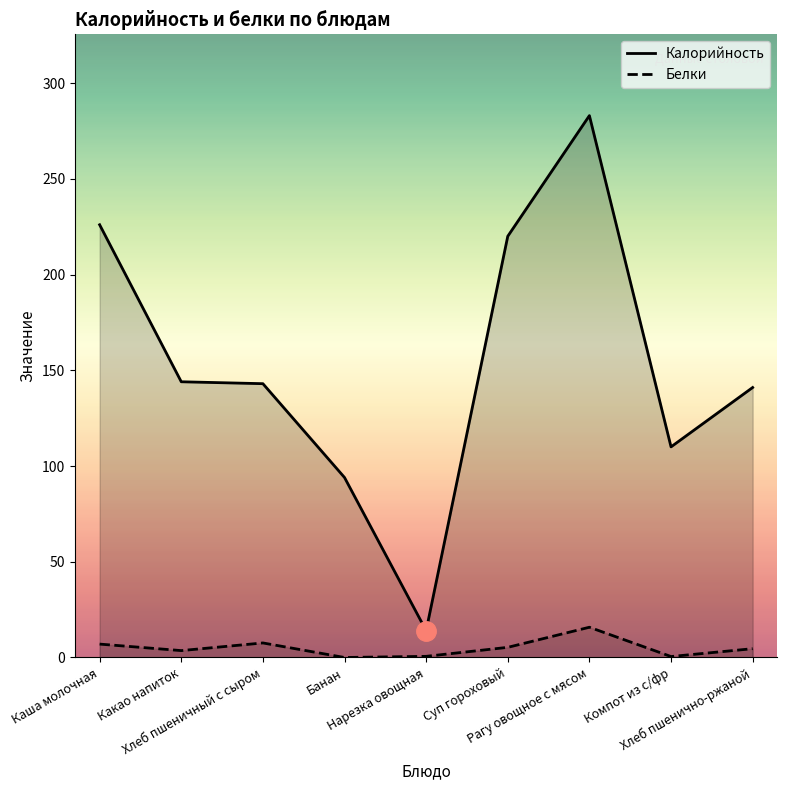

At which category is the sum across all series the highest?

Рагу овощное с мясом